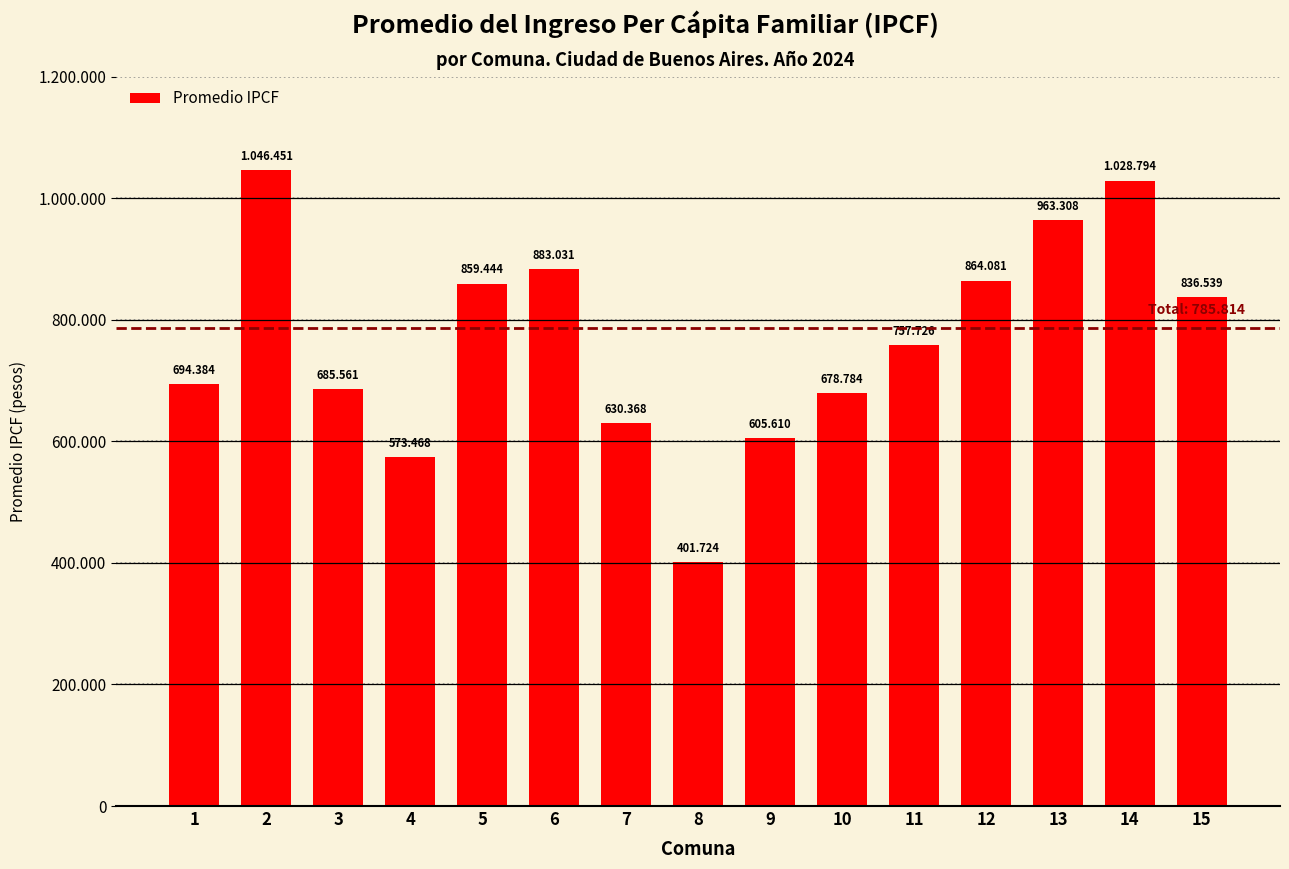

Does the chart contain any negative values?

No